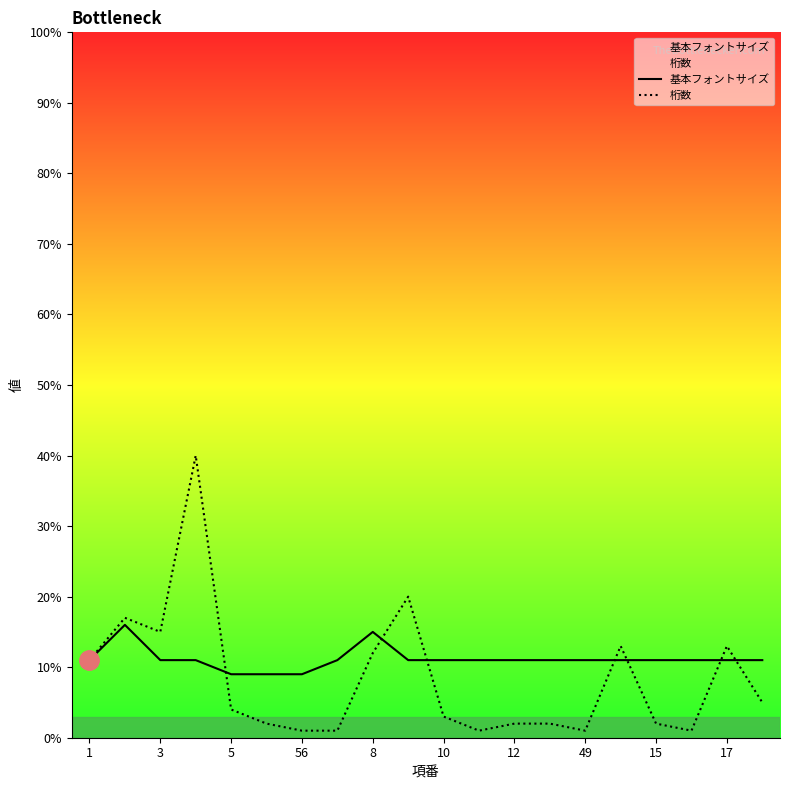

What is the maximum value shown in the chart?

40